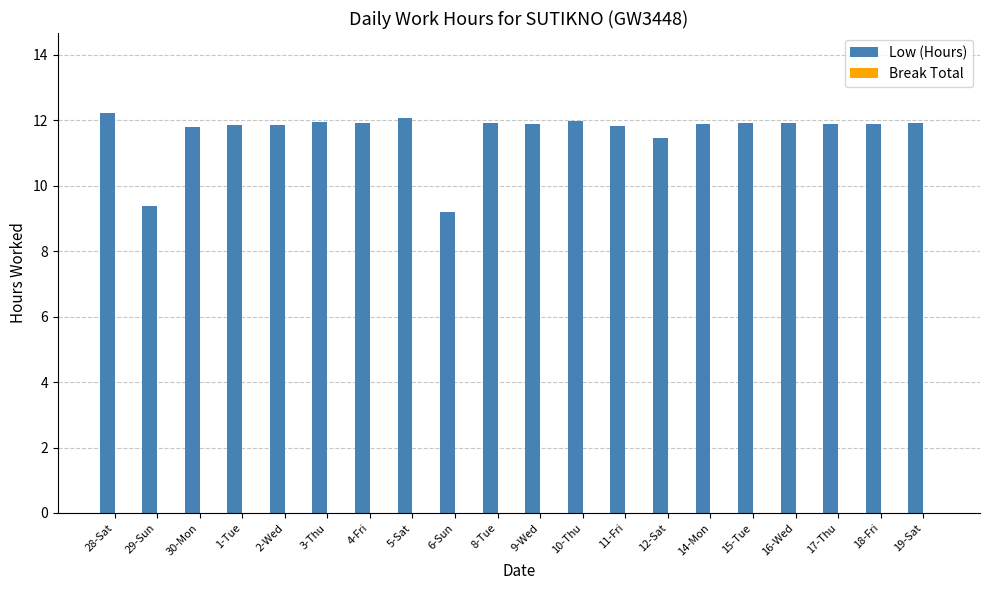

True or false: the data shows 7.0 at 9-Wed.

False